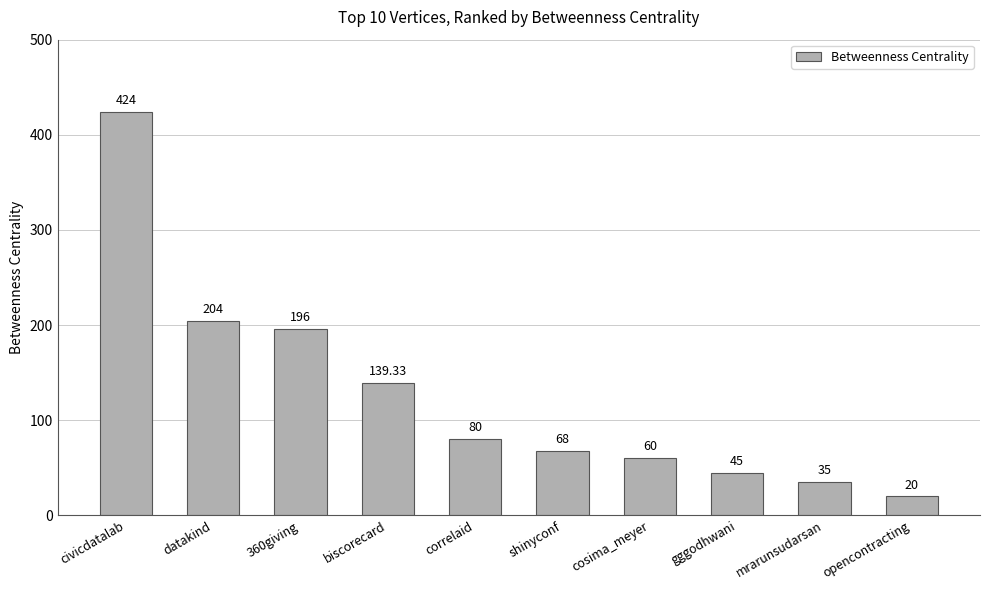

Reading left to right, what are all the values shown in this chart?

424.0	204.0	196.0	139.3	80.0	68.0	60.0	45.0	35.0	20.0